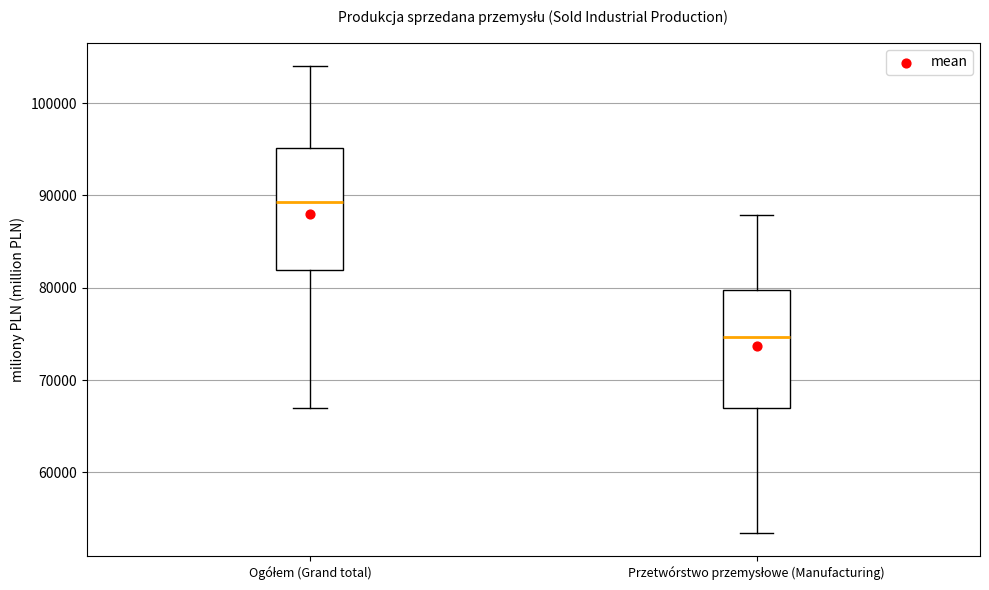

Which box has the highest median line?

Ogółem (Grand total)